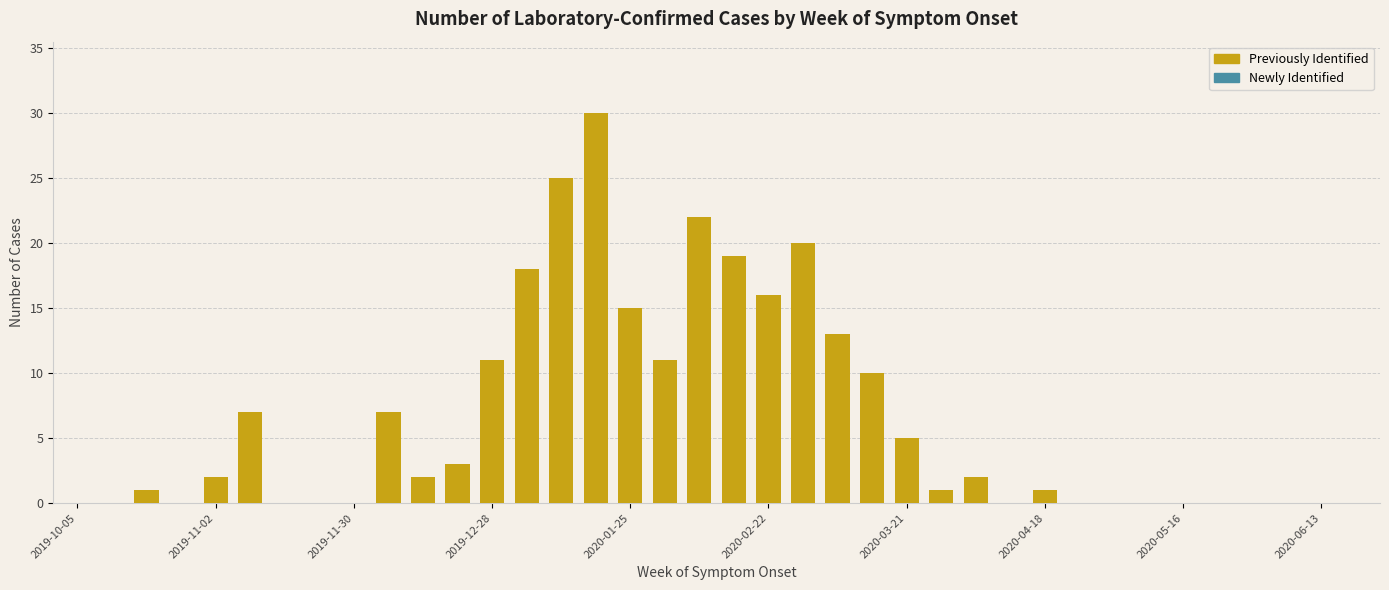

What is the maximum value shown in the chart?

30